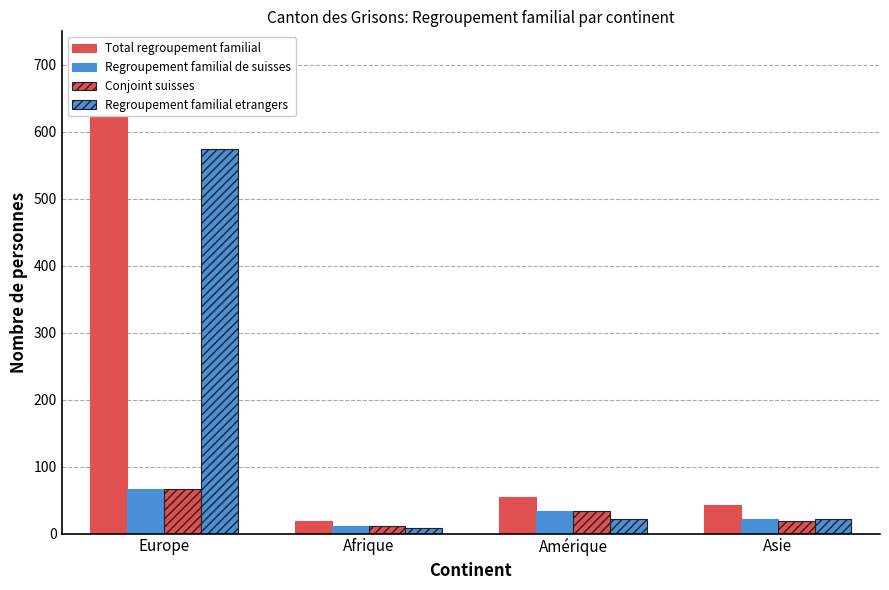

Which label corresponds to the smallest value in the chart?

Afrique